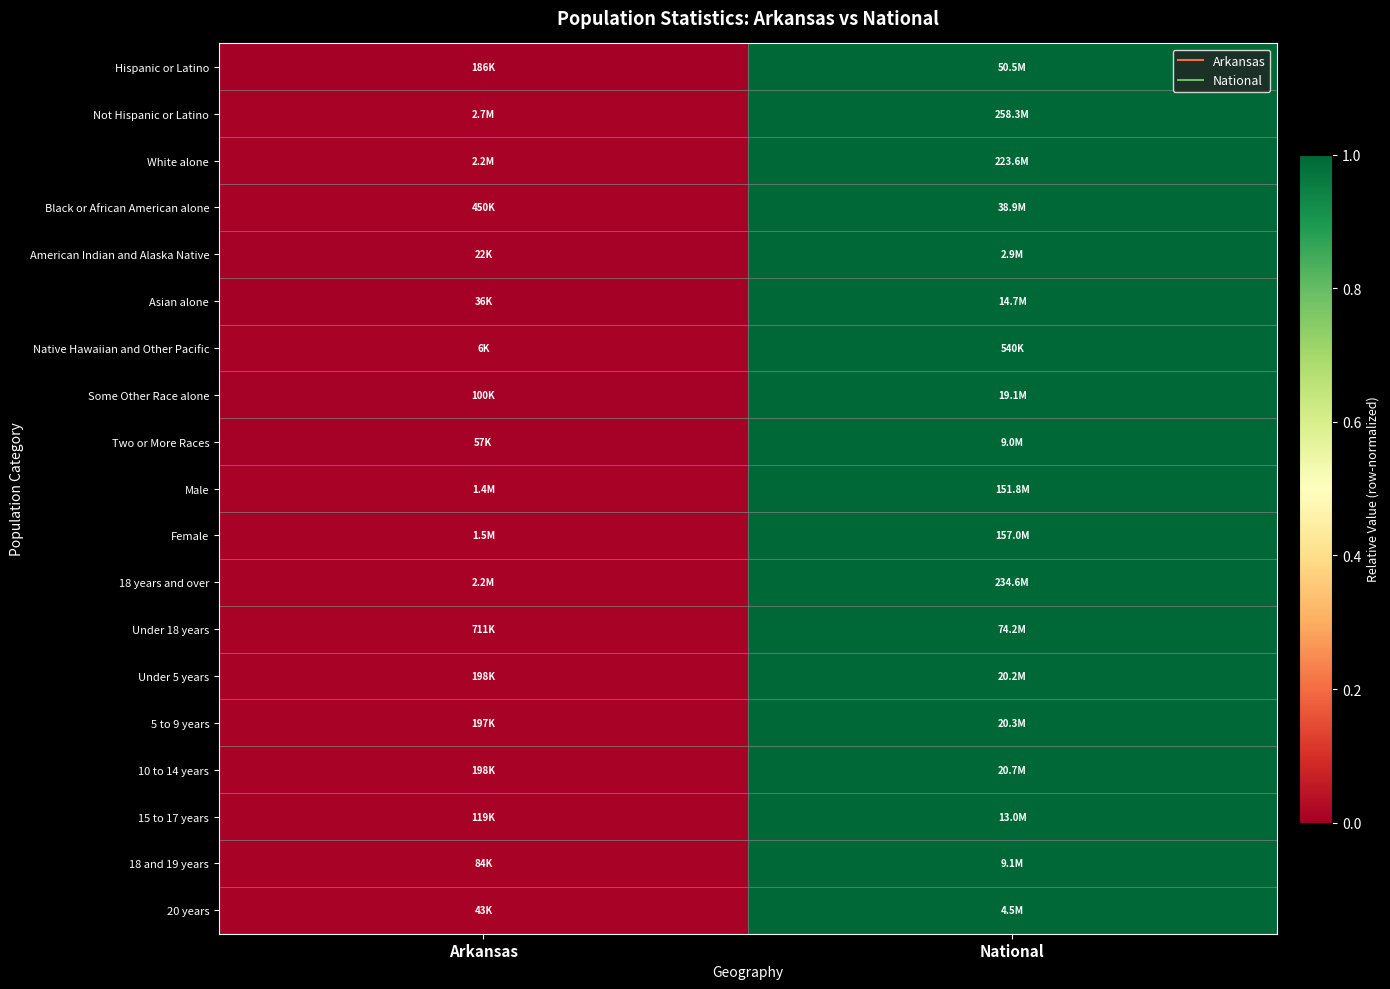

Rank the series at Arkansas from highest to lowest value.

Black or African American alone, Native Hawaiian and Other Pacific, Not Hispanic or Latino, White alone, Under 5 years, 5 to 9 years, Under 18 years, 10 to 14 years, 20 years, Female, Male, 18 years and over, 18 and 19 years, 15 to 17 years, American Indian and Alaska Native, Two or More Races, Some Other Race alone, Hispanic or Latino, Asian alone